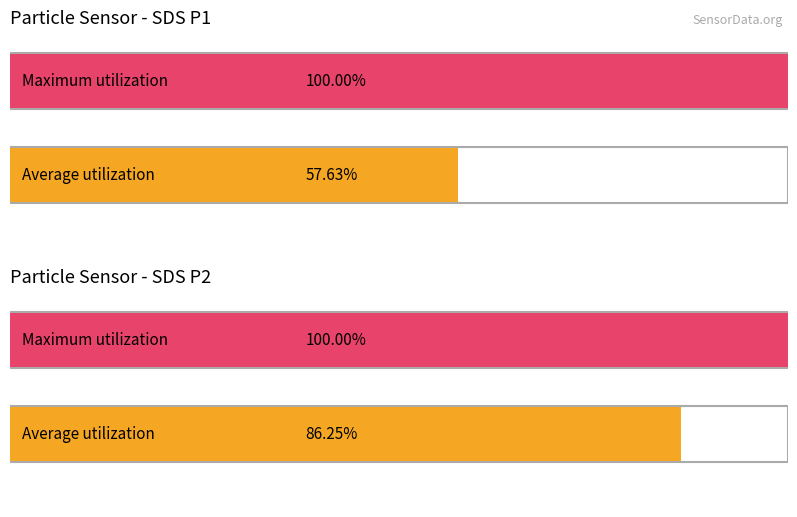

True or false: Maximum utilization has a value of 32278.2 at SDS_P2.

False